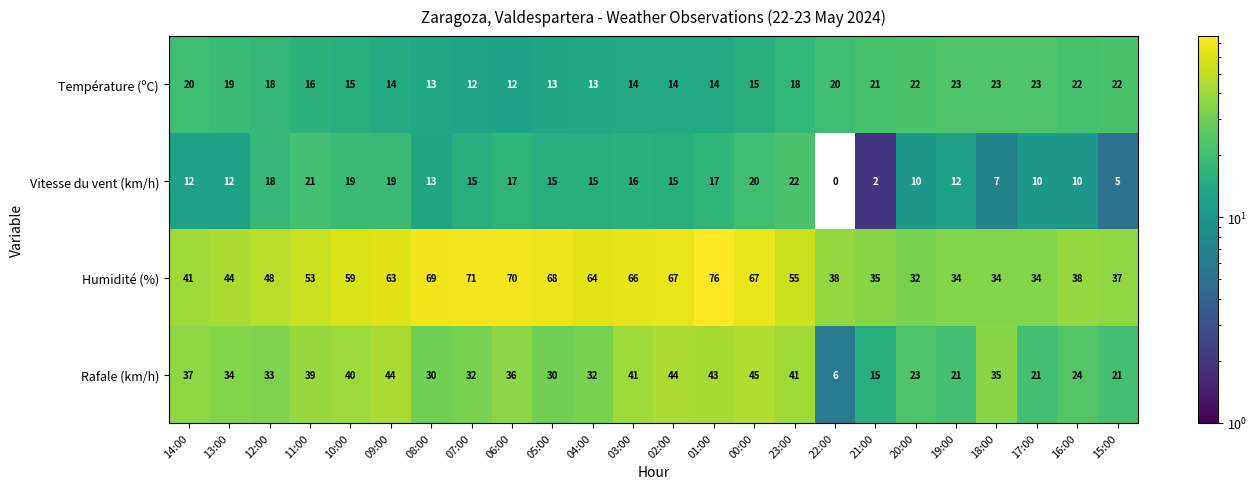

What is the average value of the Rafale (km/h) series?

32